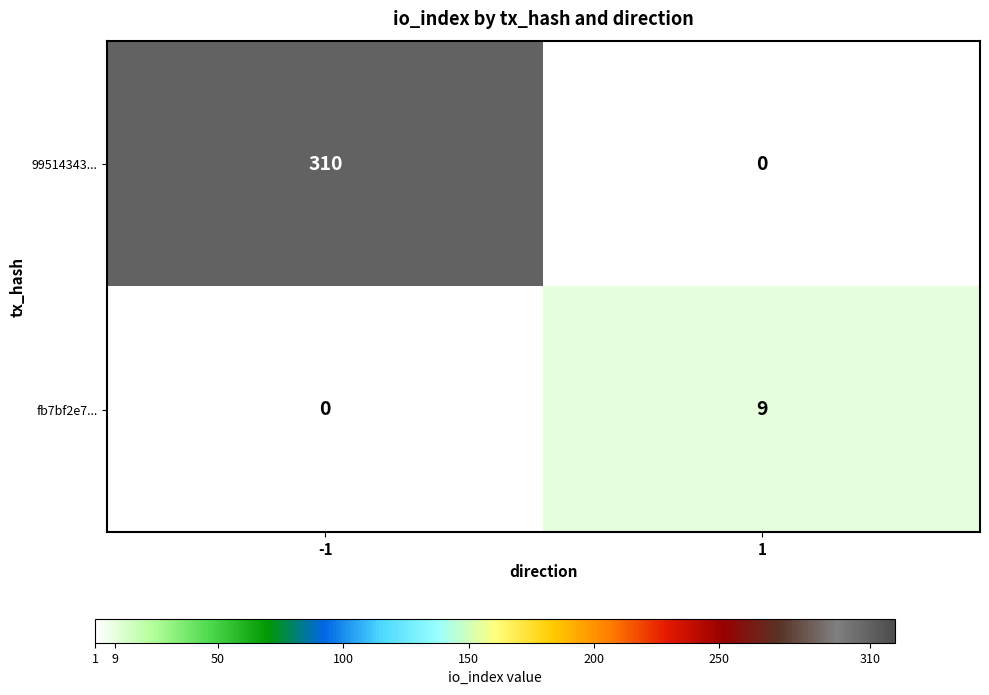

Is it true that 99514343... equals 199 at 1?

False